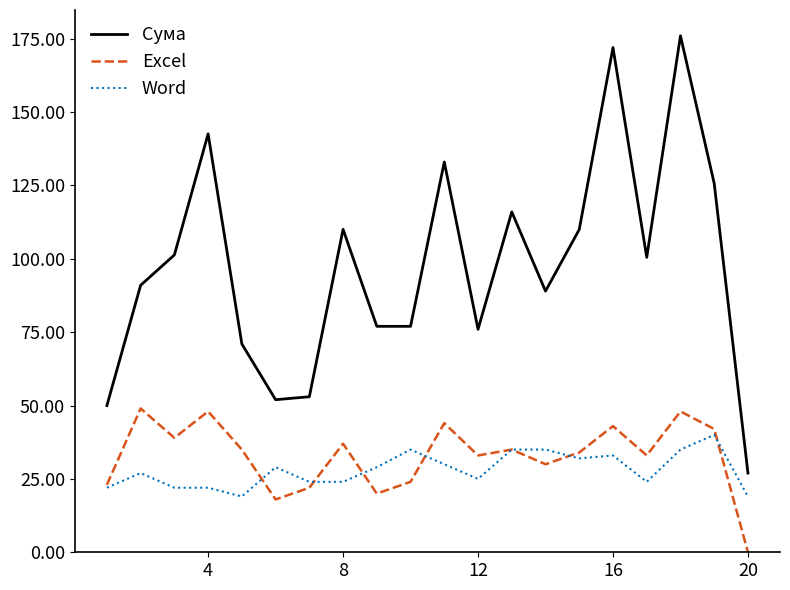

Which series has the largest total across all categories?

Сума